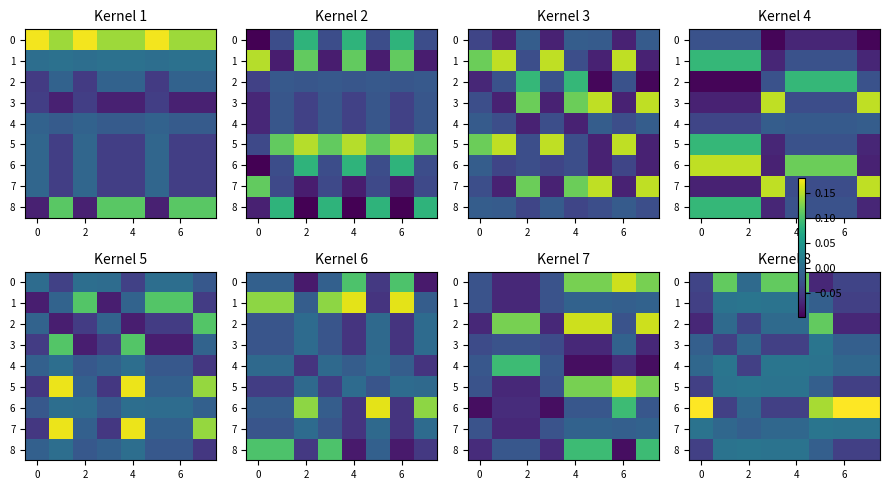

Is the value of row_2 at 6 greater than the value of row_4 at 7?

Yes